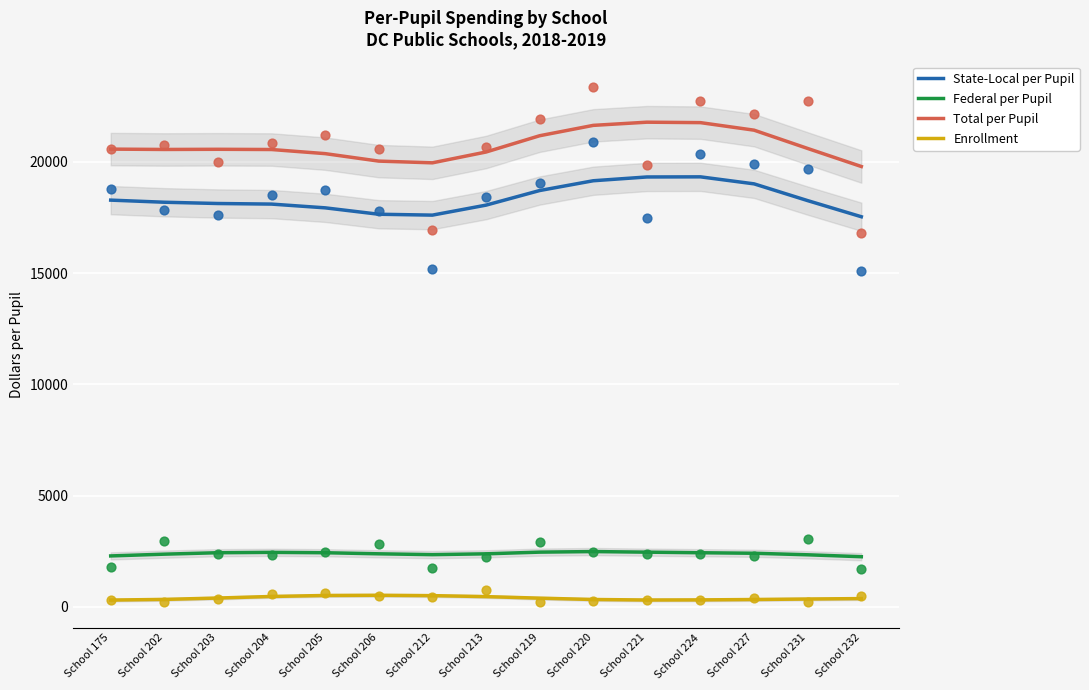

Which series has the widest spread of Y values?

Total per Pupil